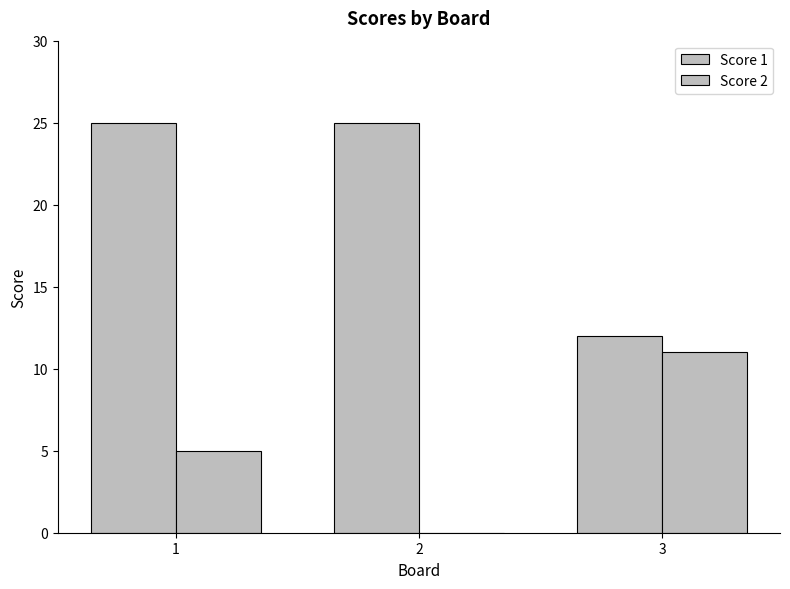

Are the bars horizontal?

No